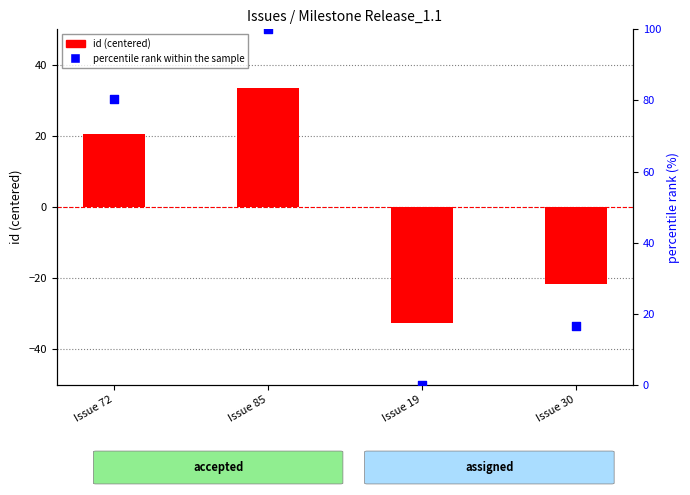

Which series contains the highest Y value?

percentile rank within the sample